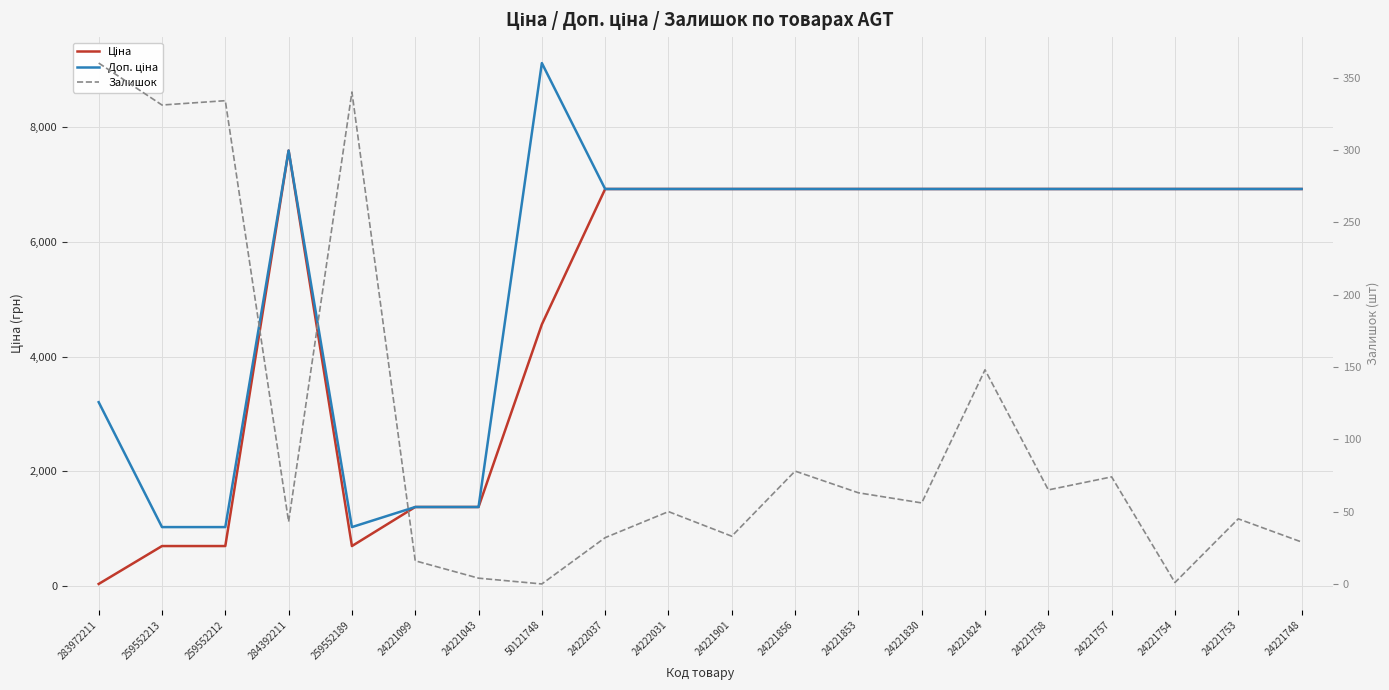

At which label does Доп. ціна first exceed 6925?

284392211